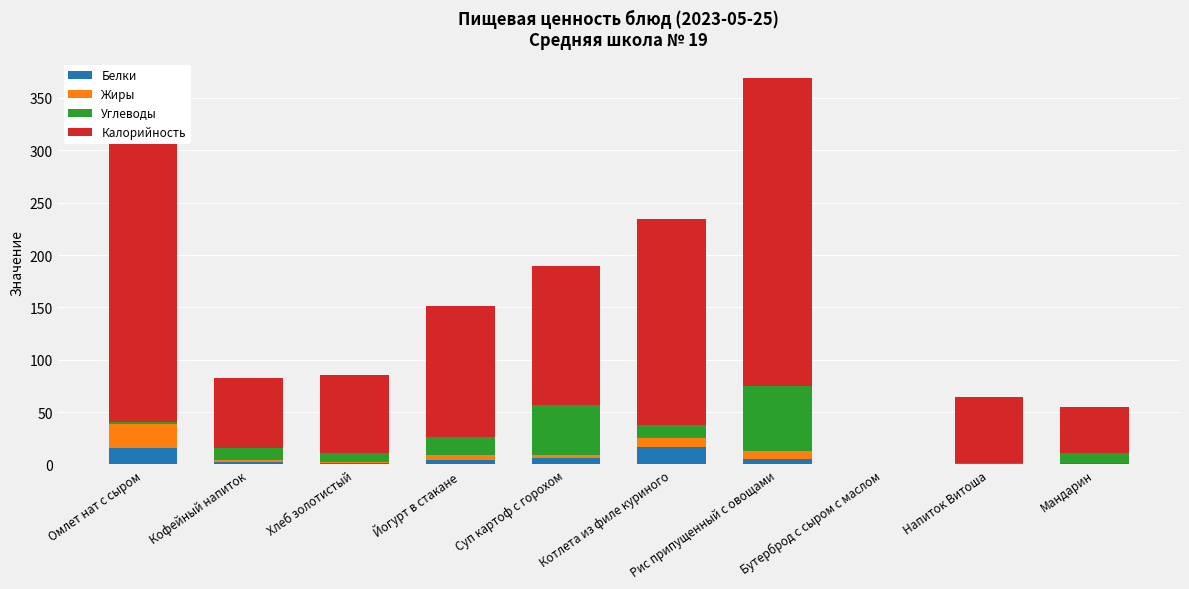

At which category is the sum across all series the highest?

Рис припущенный с овощами